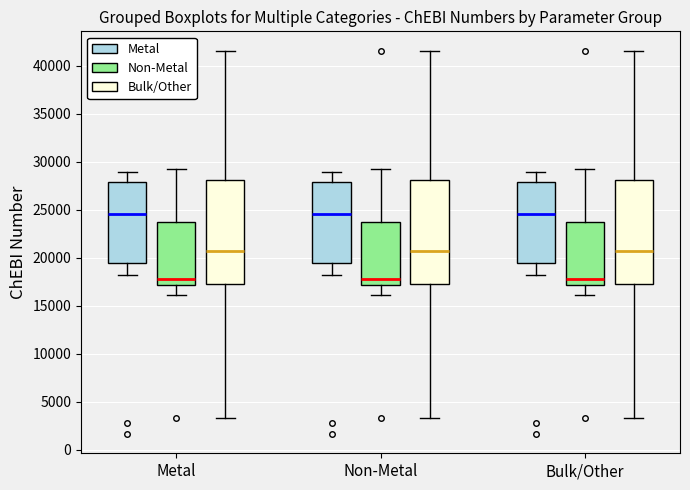

Where does the lower whisker of the box for Non-Metal (Bulk/Other) end on the y-axis? The values are not printed on the chart, so give them approximately, as read against the axis.

3500